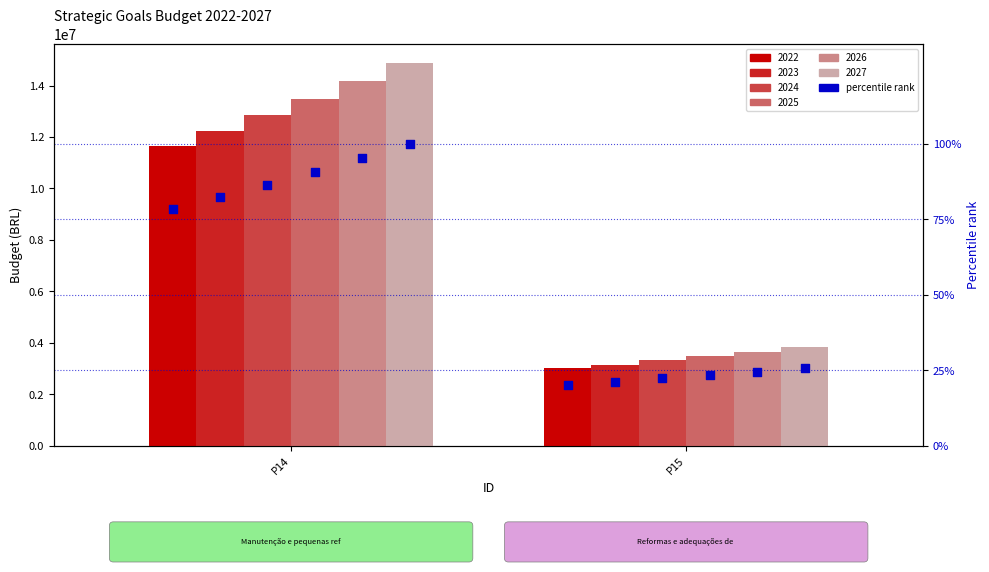

Which series reaches the minimum Y coordinate?

2022 %